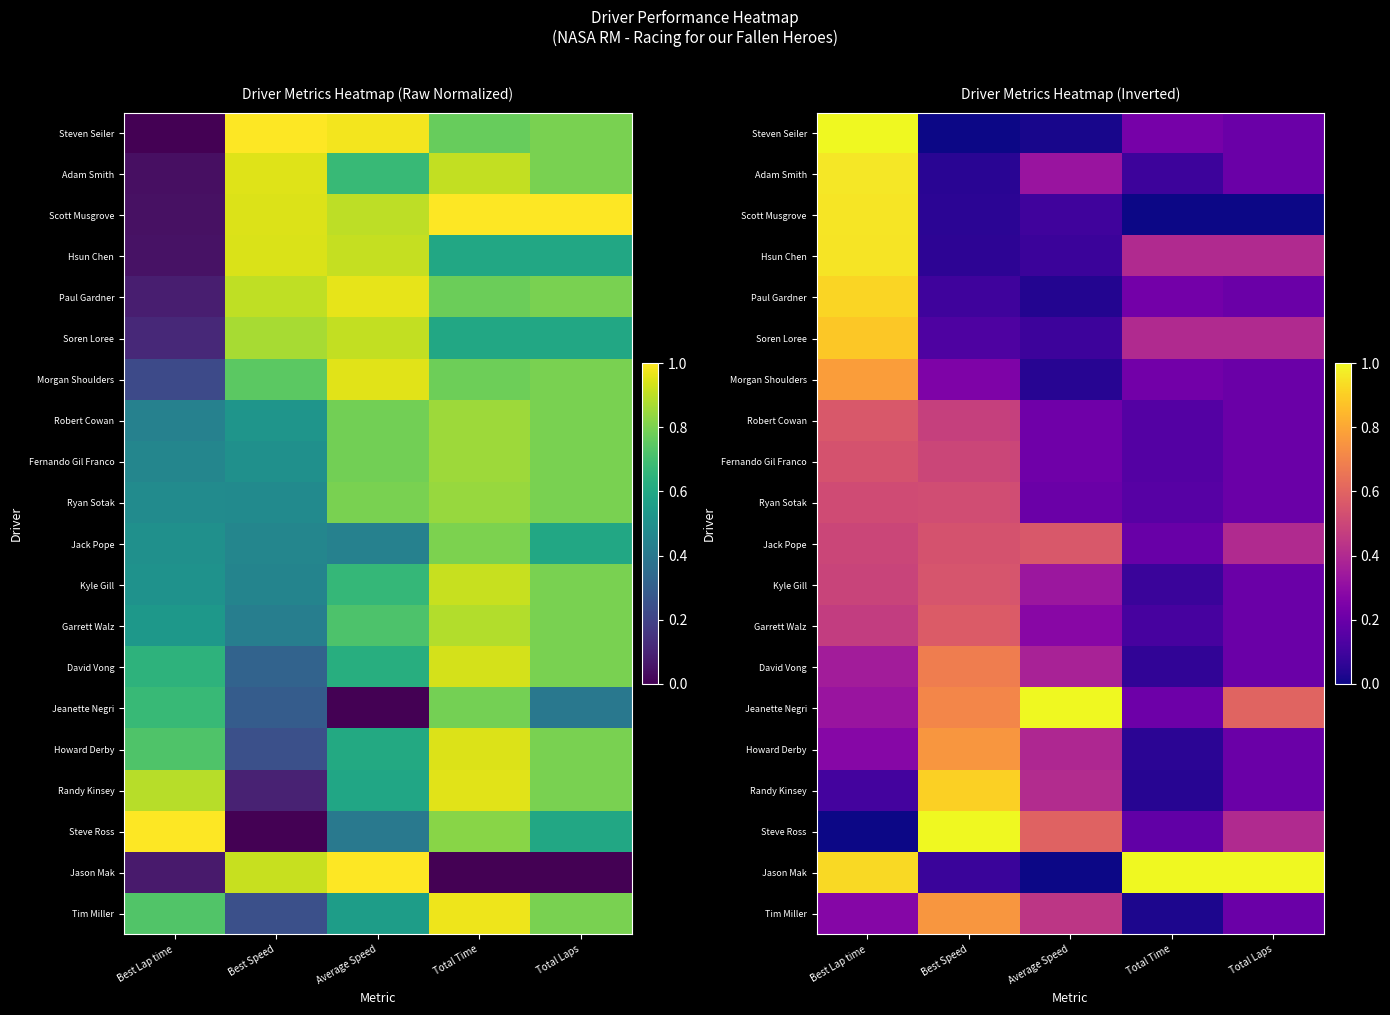

At Best Speed, list the series in order from smallest to largest.

Steven Seiler, Adam Smith, Scott Musgrove, Hsun Chen, Jason Mak, Paul Gardner, Soren Loree, Morgan Shoulders, Robert Cowan, Fernando Gil Franco, Ryan Sotak, Jack Pope, Kyle Gill, Garrett Walz, David Vong, Jeanette Negri, Howard Derby, Tim Miller, Randy Kinsey, Steve Ross